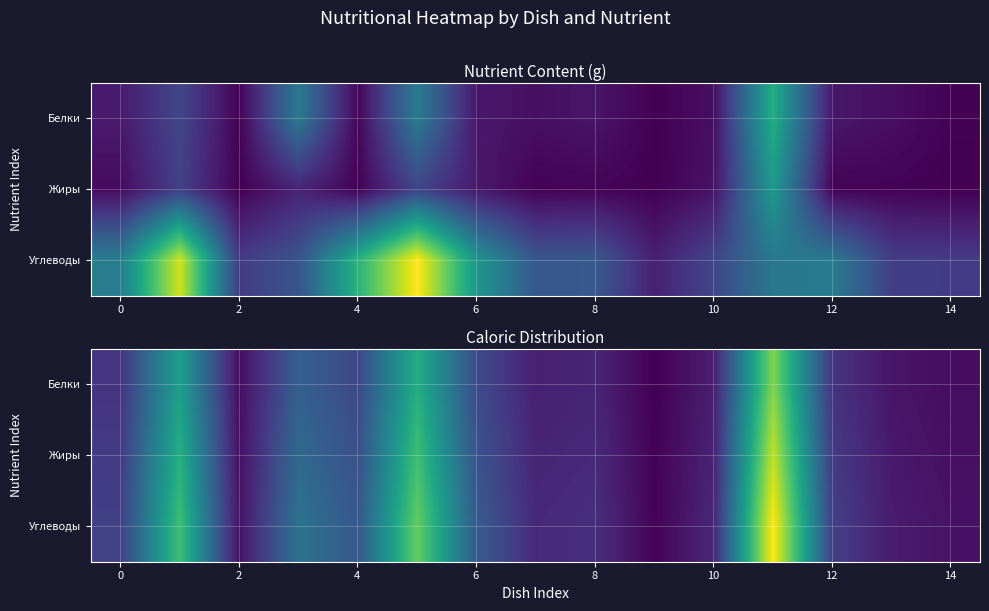

At how many categories does at least one series exceed 220?

3